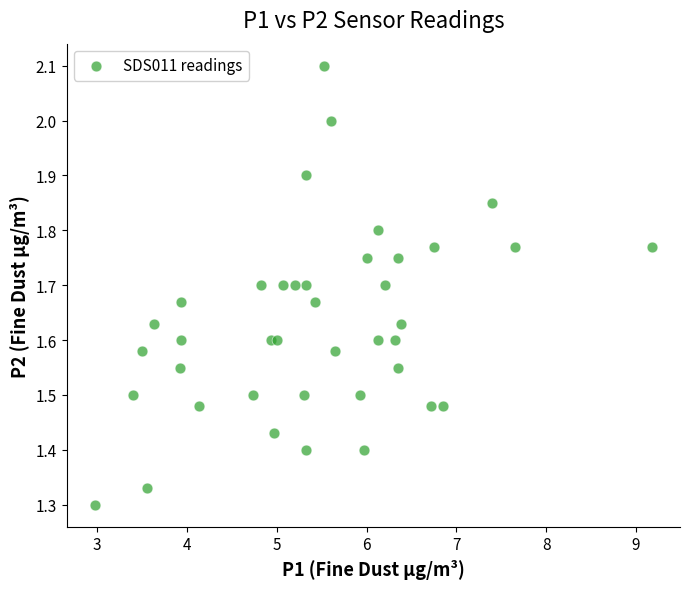

What is the range of Y values (max minus min)?

0.8